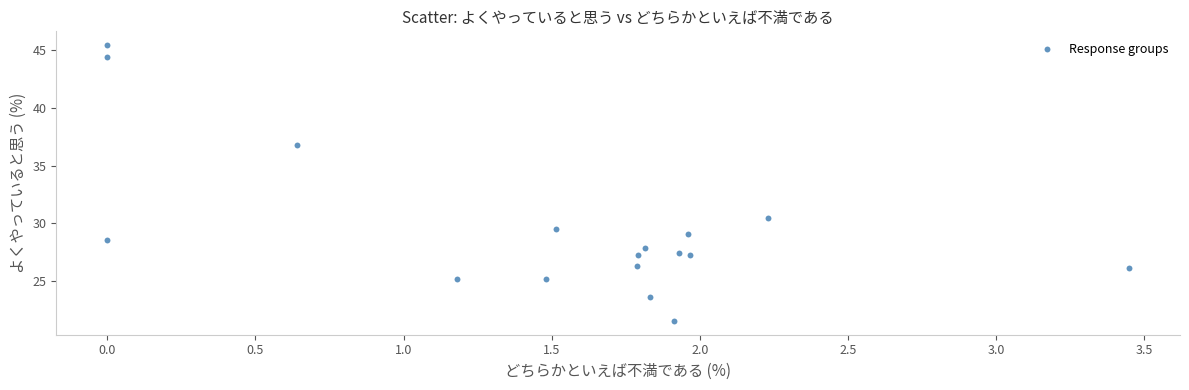

What Y value in the scatter plot is closest to 33?

30.5